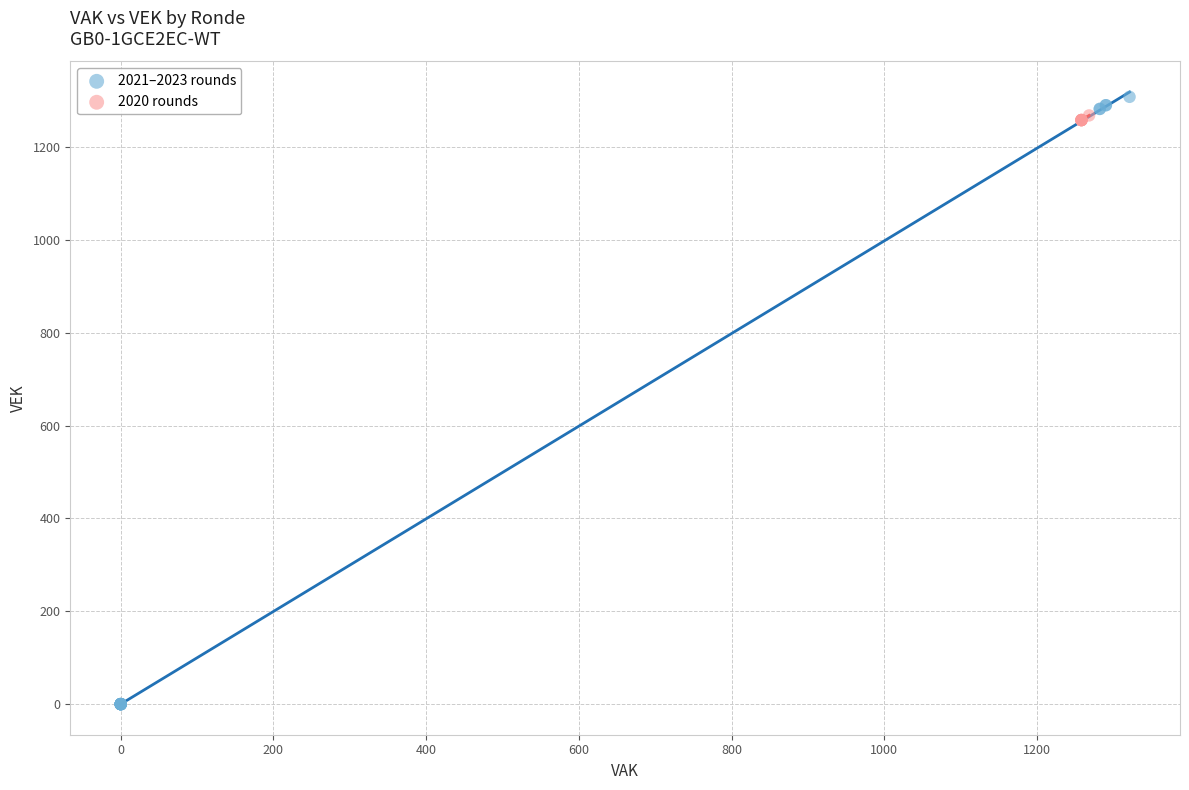

Which series has the largest Y range (max minus min)?

2021–2023 rounds